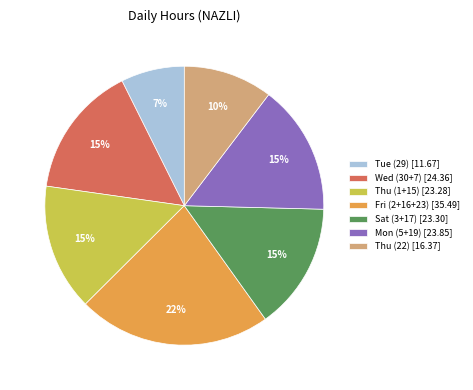

Does any single category account for the majority?

No